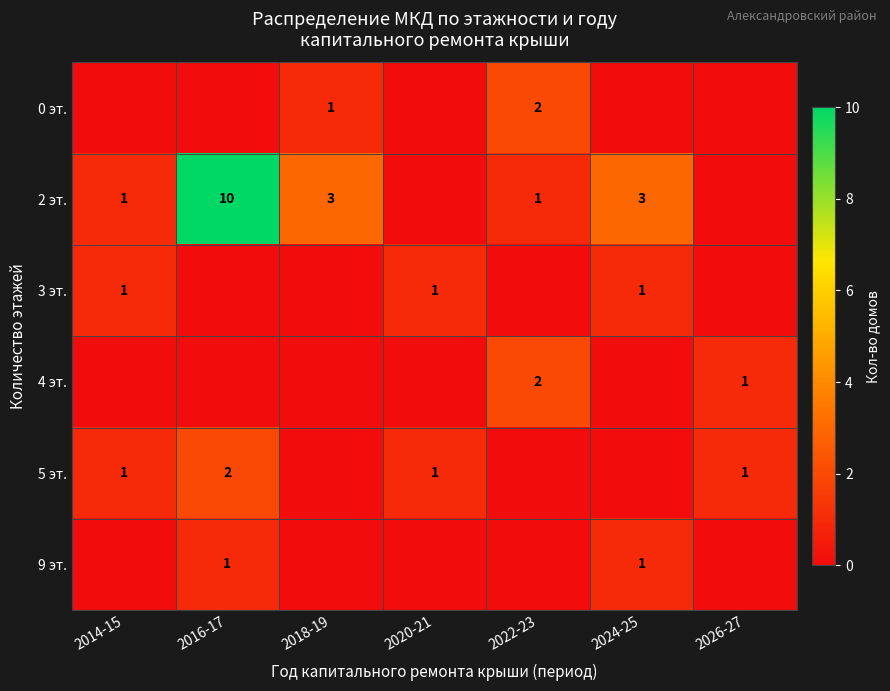

Is it true that 2 эт. equals 10 at 2016-17?

True